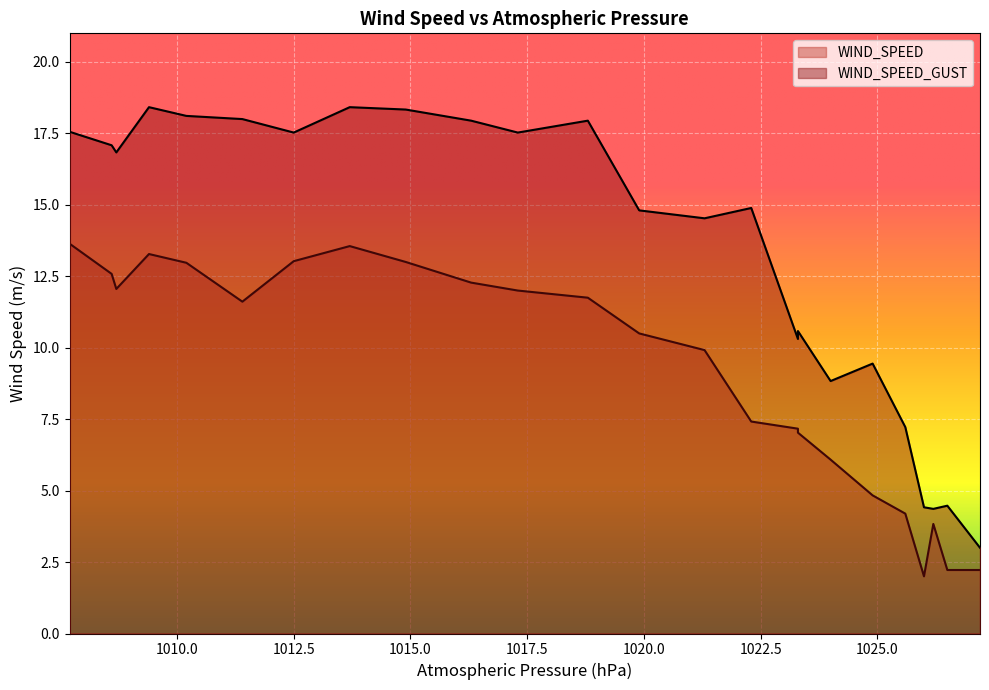

Reading left to right, what are all the values shown in this chart?

WIND_SPEED: 13.6	12.6	12.1	13.3	13.0	11.6	13.0	13.6	13.0	12.3	12.0	11.7	10.5	9.9	7.4	7.2	7.0	6.1	4.8	4.2	2.0	3.8	2.2	2.2
WIND_SPEED_GUST: 17.6	17.1	16.8	18.4	18.1	18.0	17.5	18.4	18.3	17.9	17.5	17.9	14.8	14.5	14.9	10.3	10.6	8.8	9.4	7.2	4.4	4.4	4.5	3.0